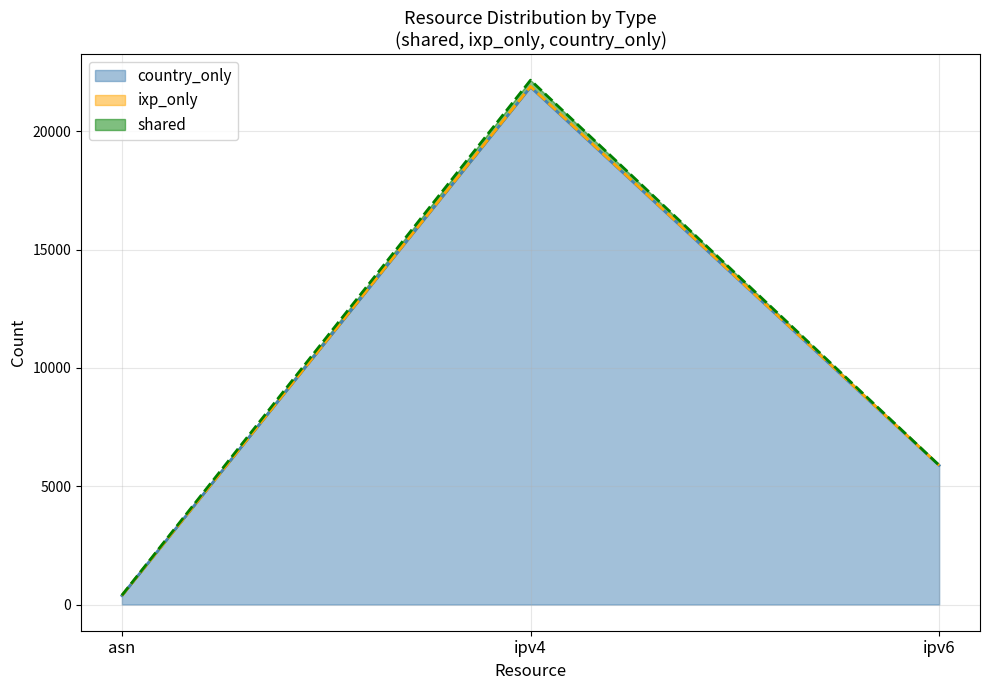

Count the country_only values in the range 379 to 21870.

3